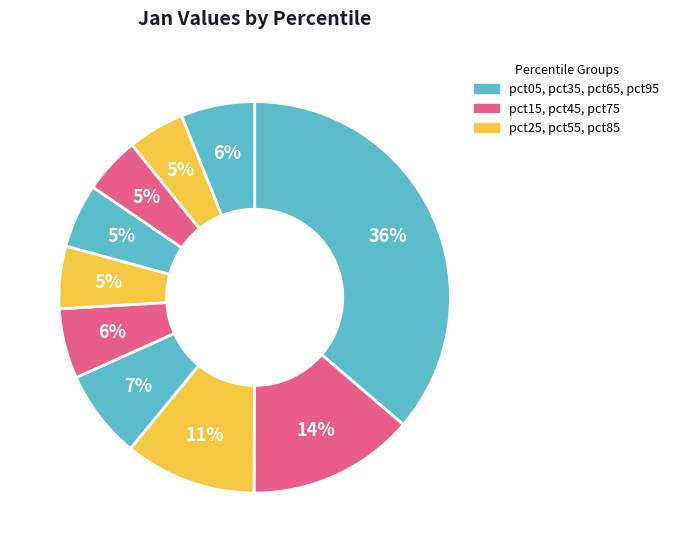

Which category has the smallest portion of the pie?

pct85